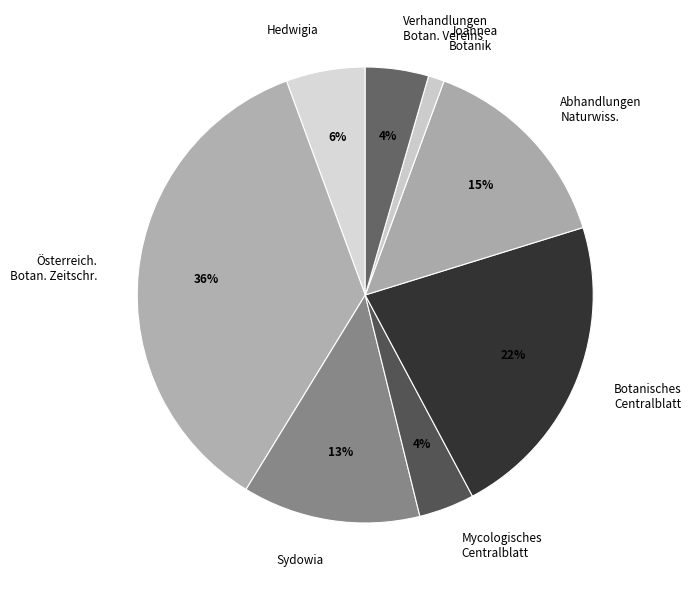

To the nearest percent, what portion does Botanisches Centralblatt represent?

22%